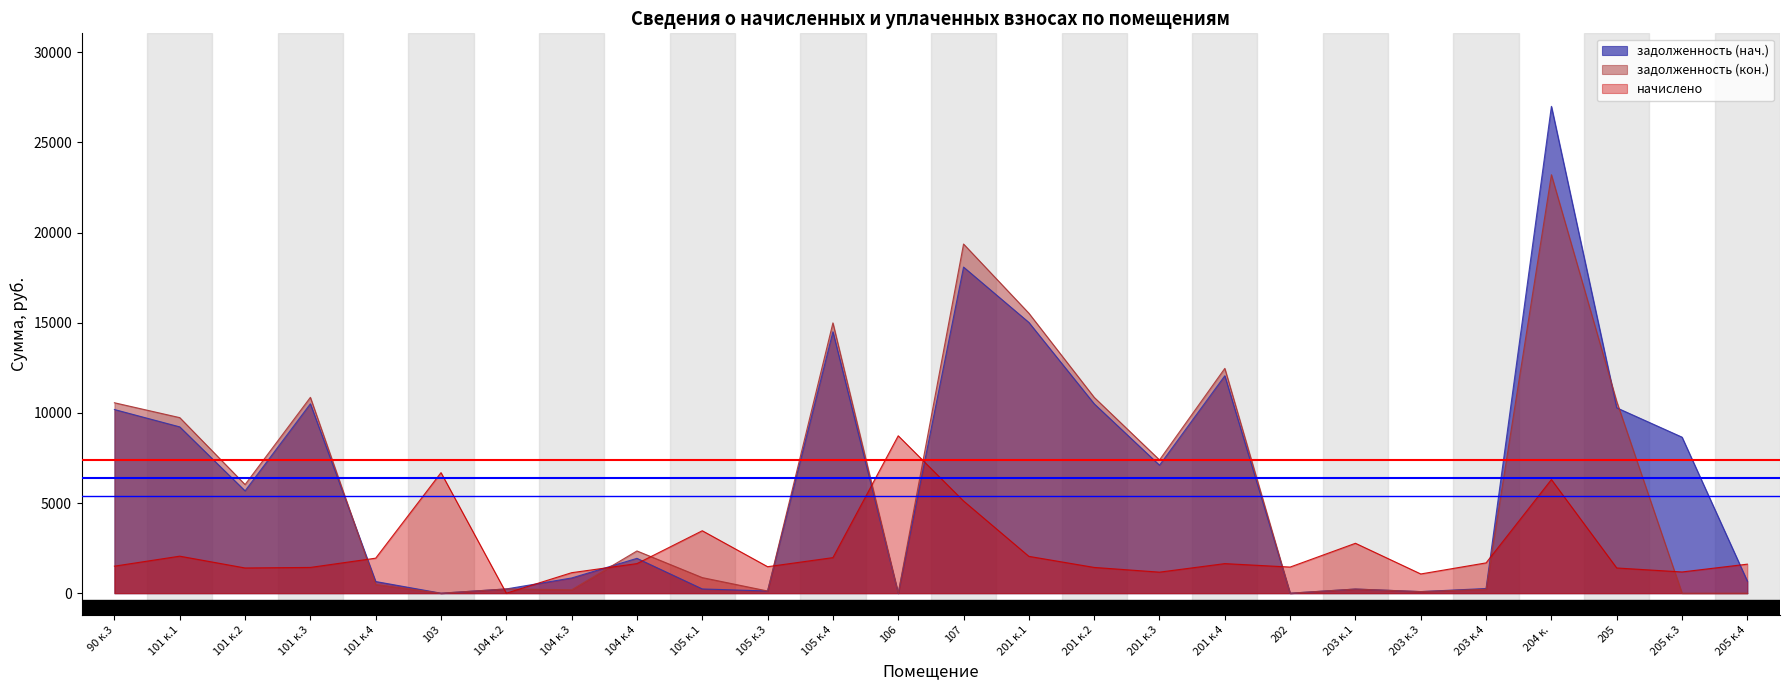

The задолженность (кон.) series shows 23206.0 at 204 к.. True or false?

True